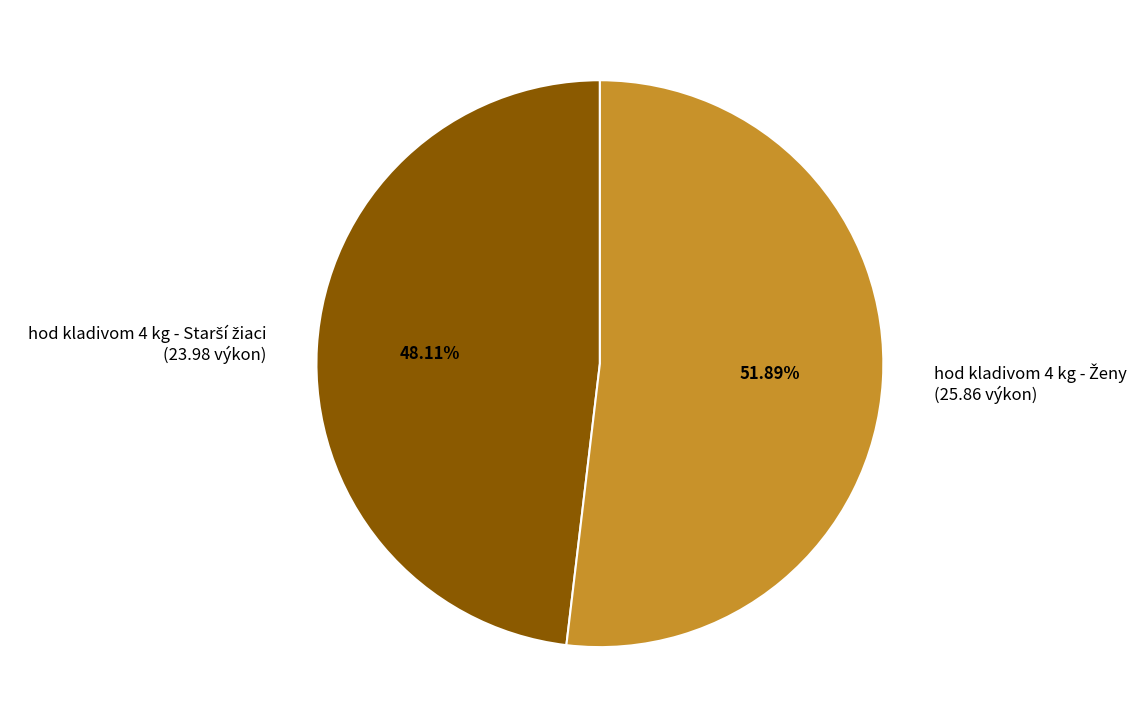

To the nearest percent, what is the difference between the largest and smallest slice percentages?

4%